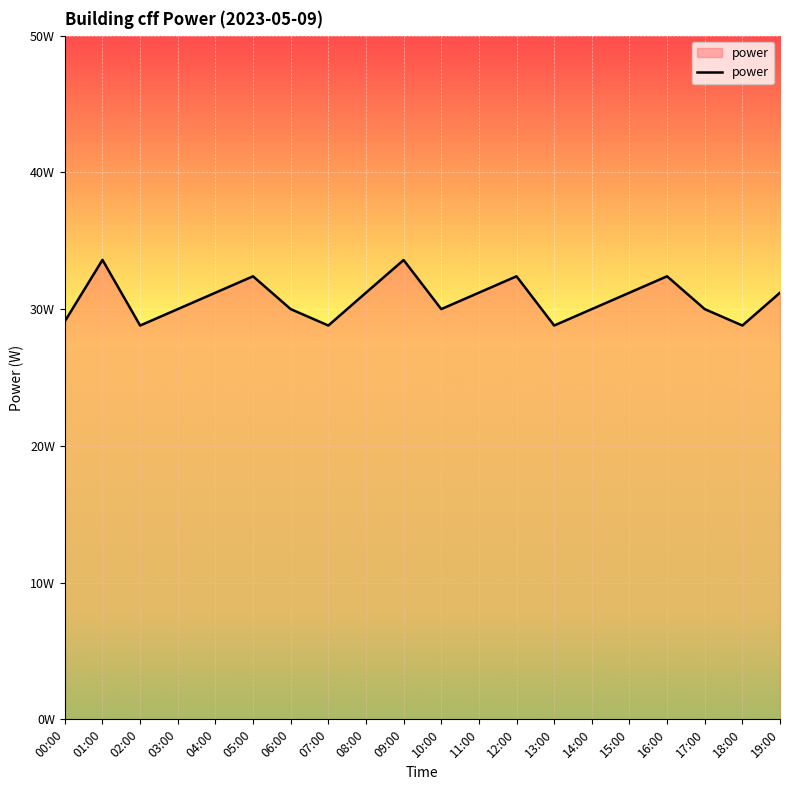

Is this an area chart (filled region under the line)?

Yes